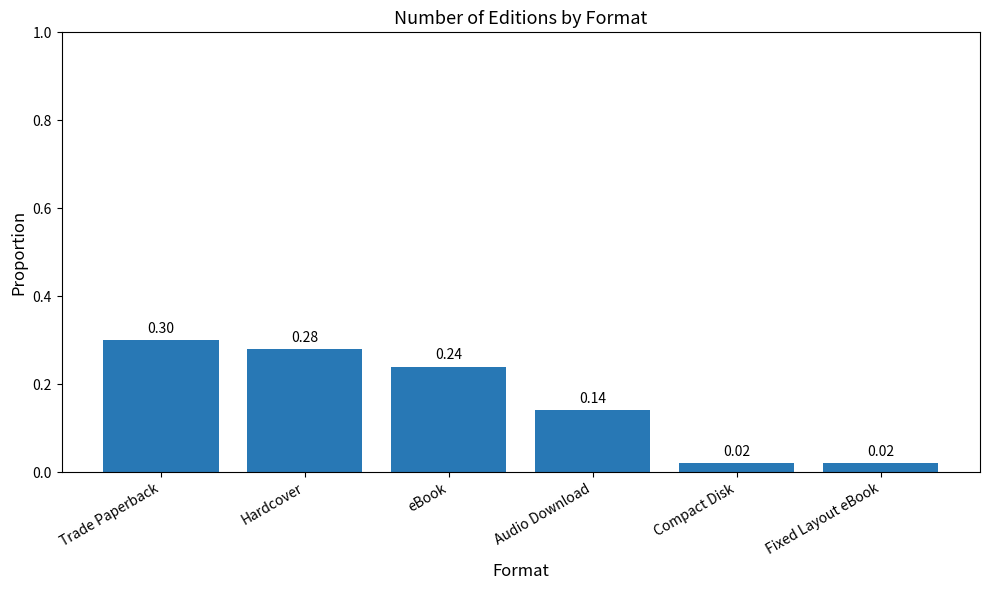

What is the difference between the maximum and minimum values?

0.3